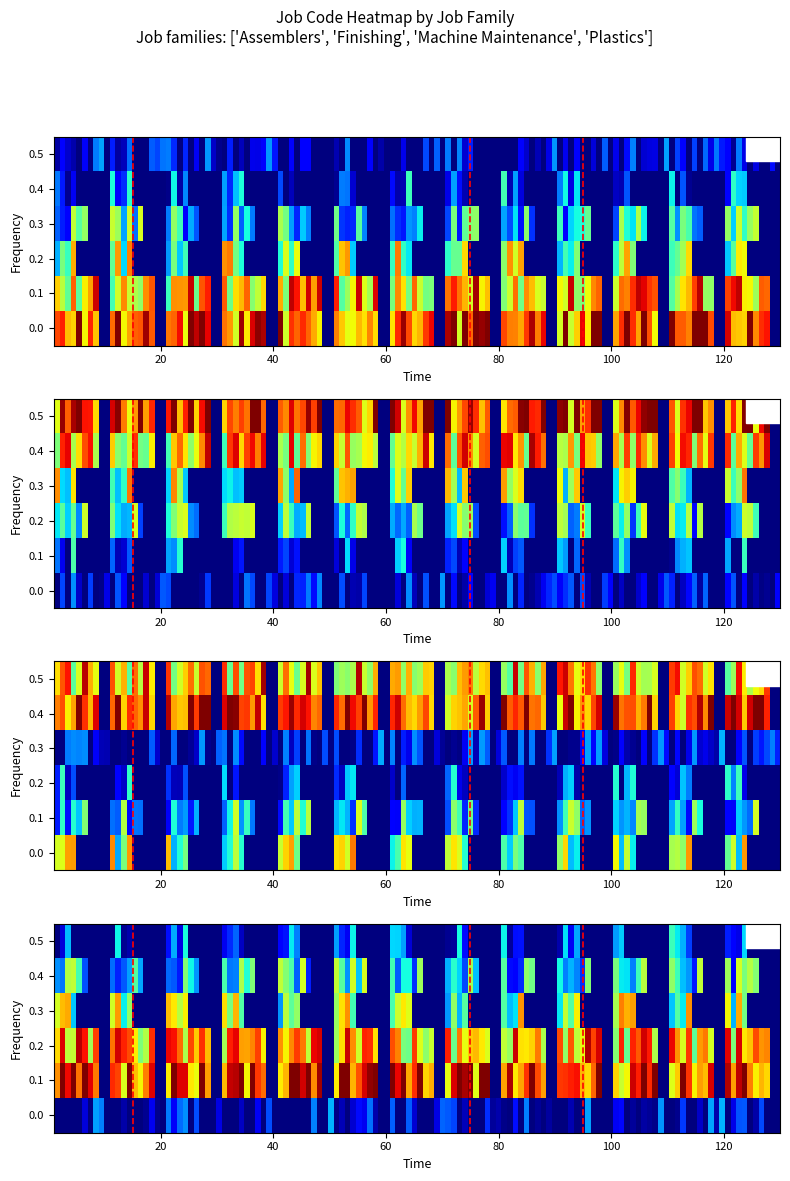

What is the spread (max minus min) of values at 9?

10.3